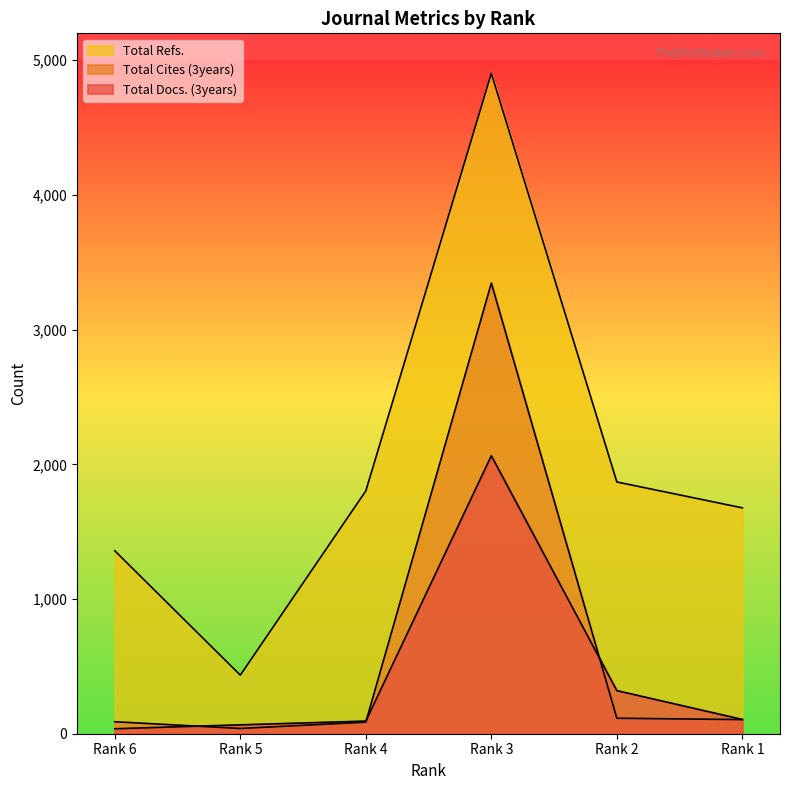

What is the difference between the Total Cites (3years) values at Rank 1 and Rank 4?

19